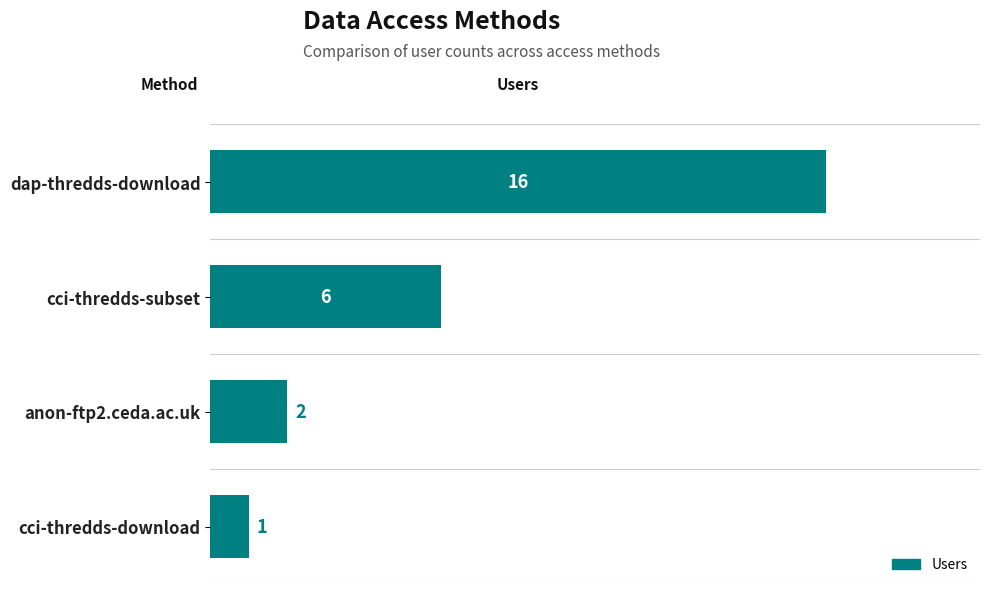

Reading bottom to top, what are all the values shown in this chart?

1	2	6	16